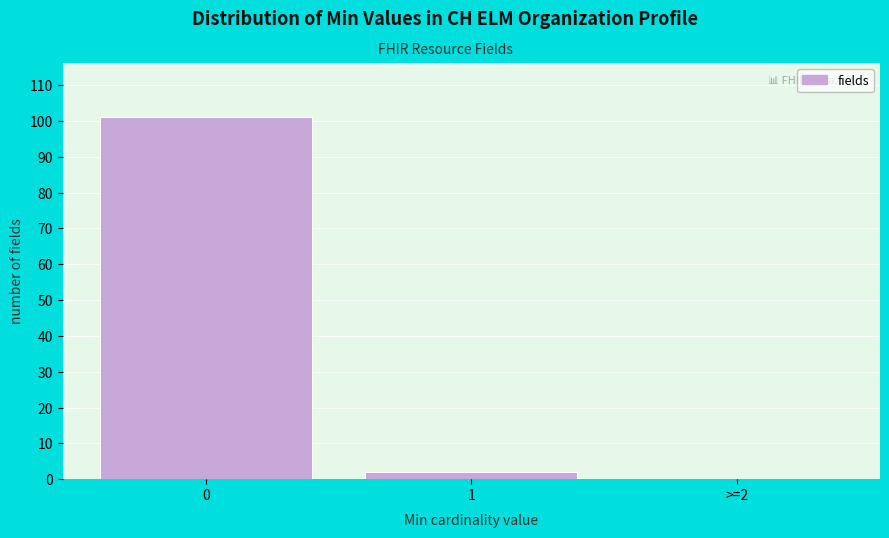

Reading left to right, list all the values displayed in this chart.

0=101	1=2	>=2=0